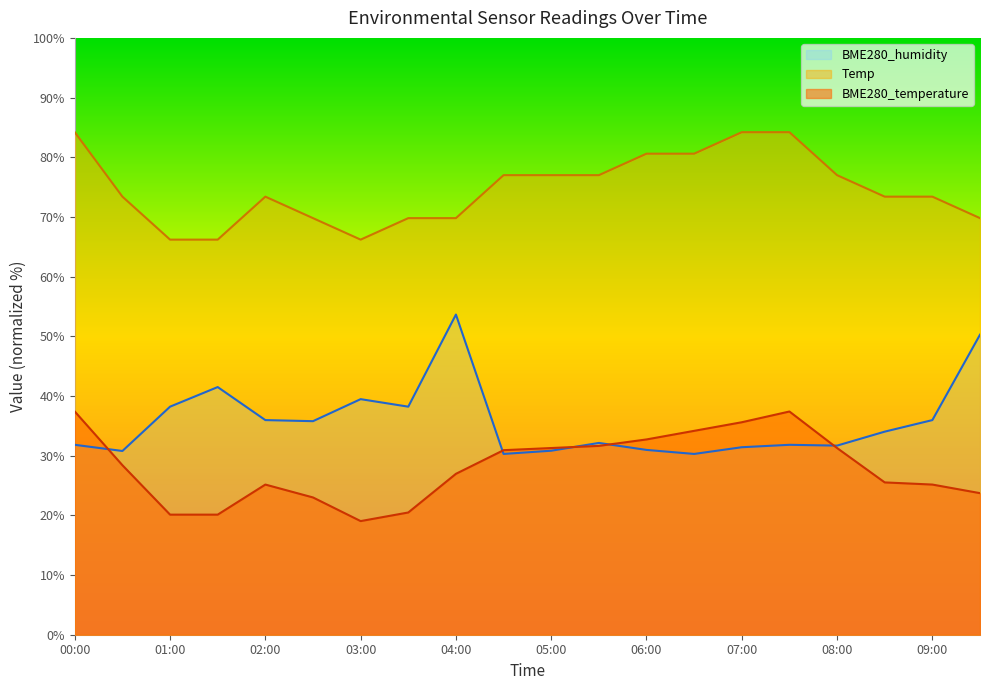

At 01:00, list the series in order from largest to smallest.

Temp, BME280_humidity, BME280_temperature